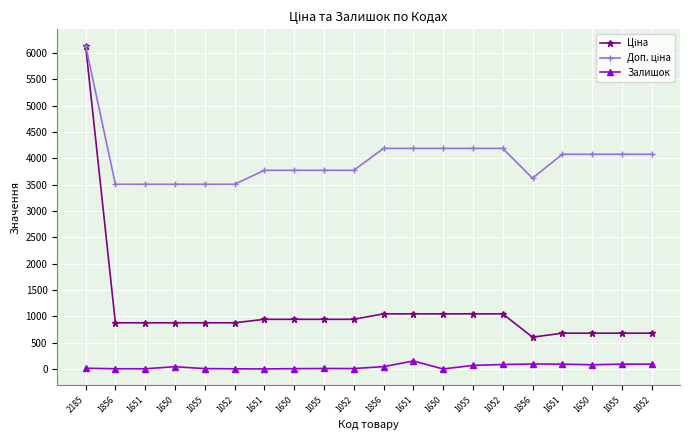

True or false: Доп. ціна and Ціна intersect in this chart.

False